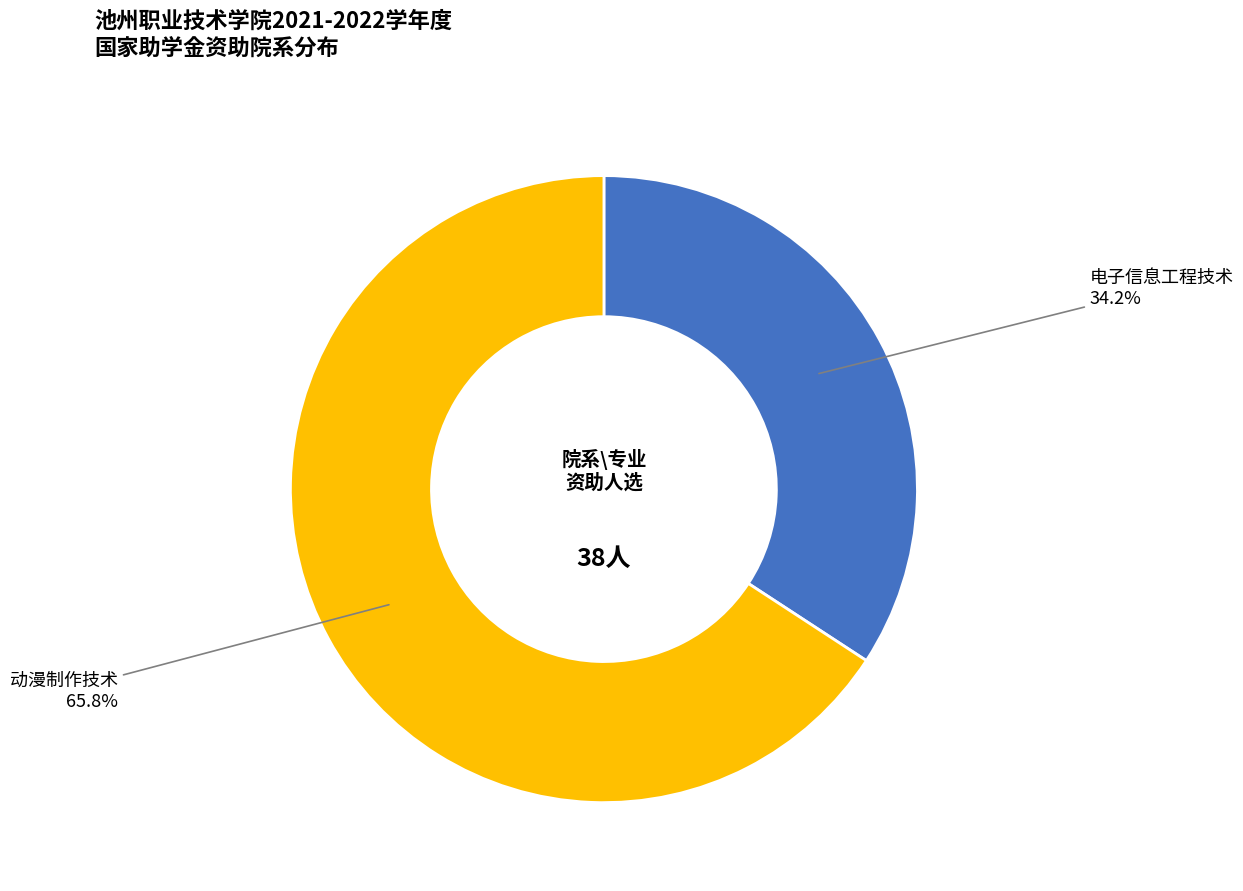

Does any single category account for the majority?

Yes